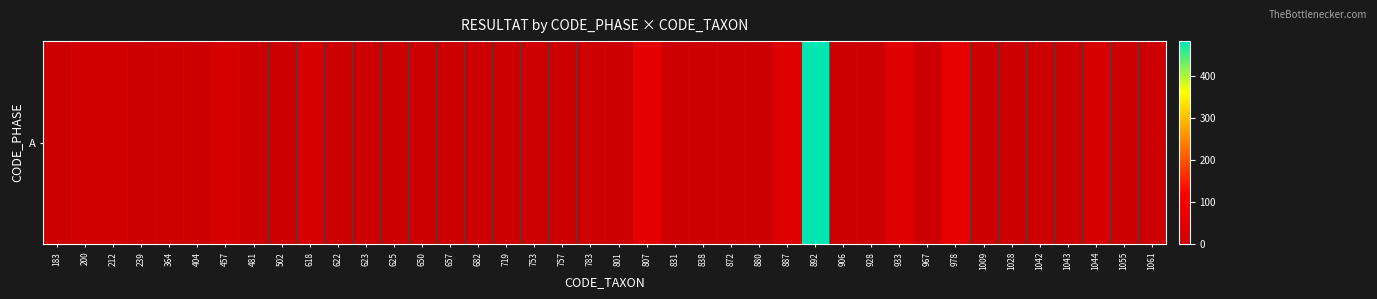

Rank the categories by value from highest to lowest.

892, 978, 807, 933, 887, 618, 1044, 457, 200, 212, 783, 364, 753, 622, 1009, 657, 838, 1055, 625, 1043, 650, 801, 880, 967, 1061, 183, 239, 404, 481, 502, 623, 682, 719, 757, 831, 872, 906, 928, 1028, 1042